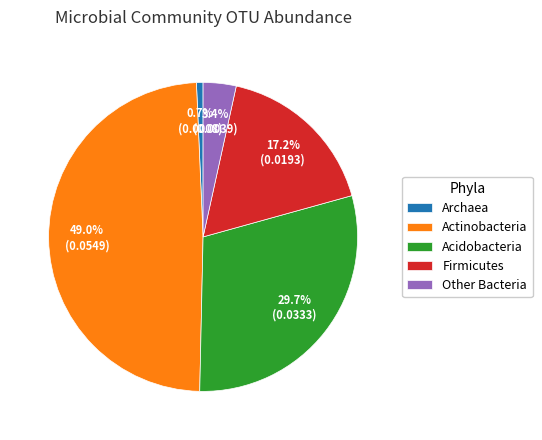

How many segments does this pie chart have?

5